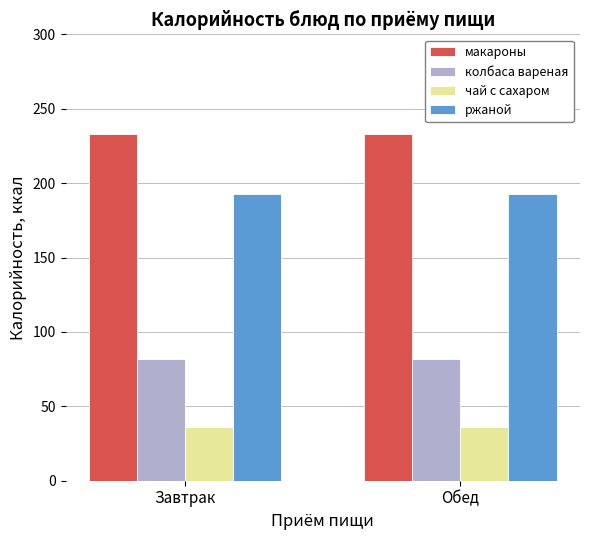

What is the value of the колбаса вареная bar at the 1st from the left?

82